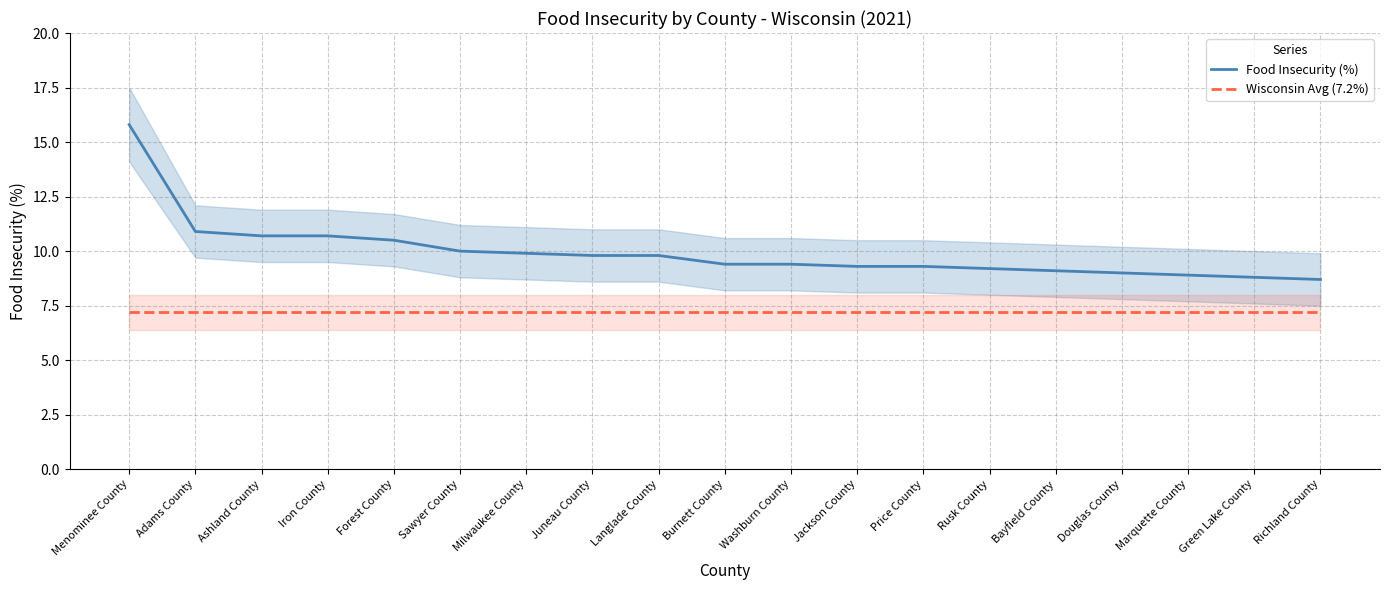

Rank the series by their average value, from lowest to highest.

Wisconsin Avg (7.2%), Food Insecurity (%)